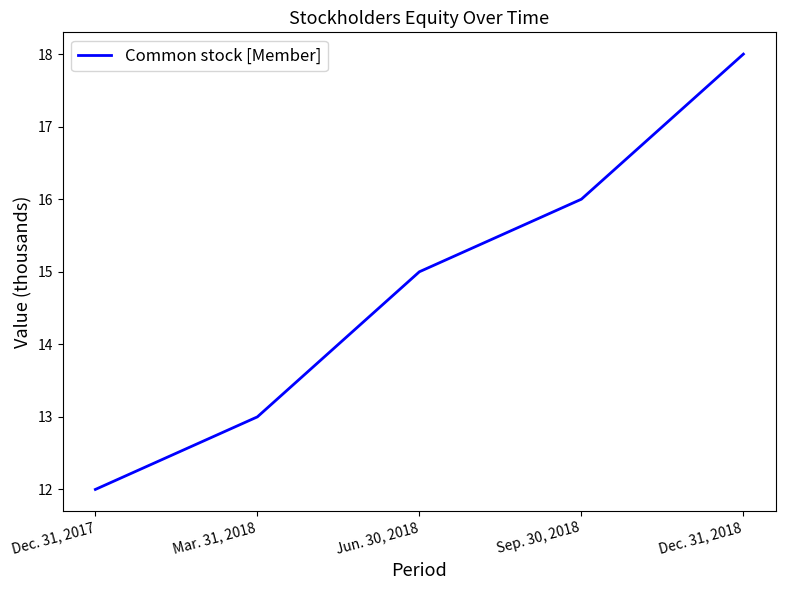

What is the maximum value shown in the chart?

18